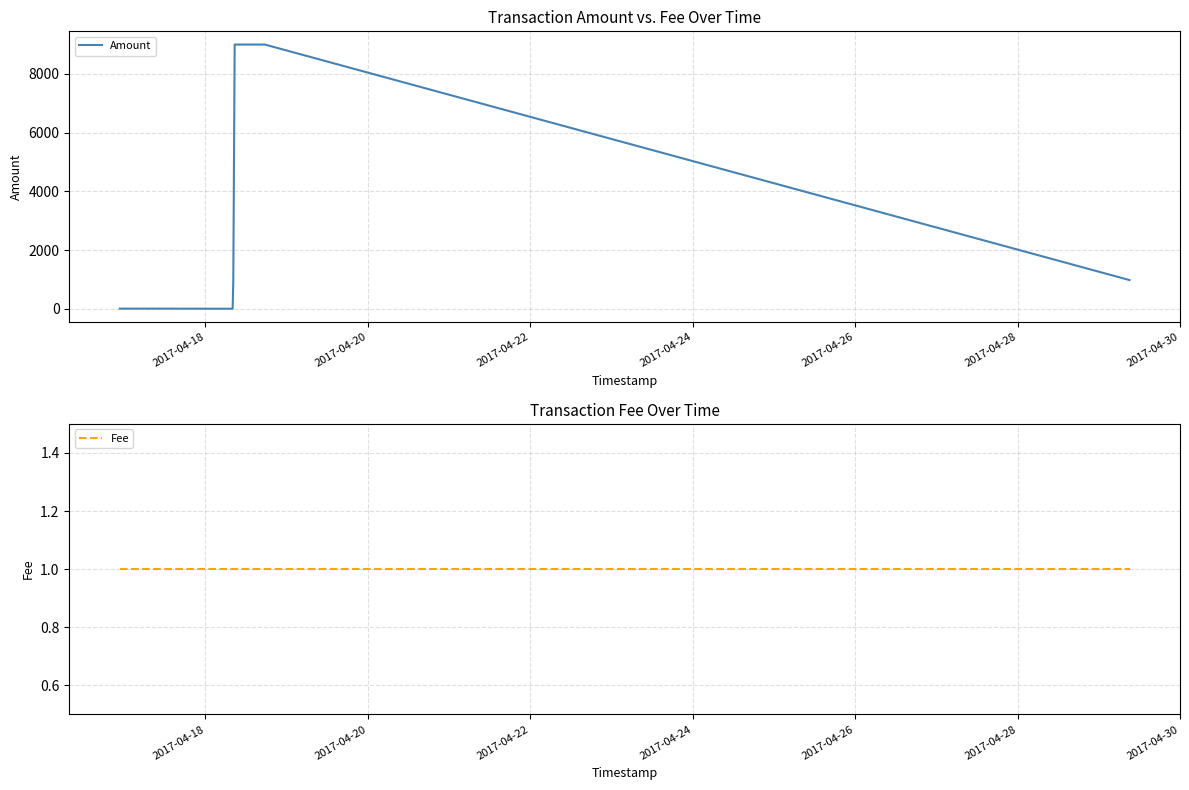

What is the lowest value of the Fee series?

1.0